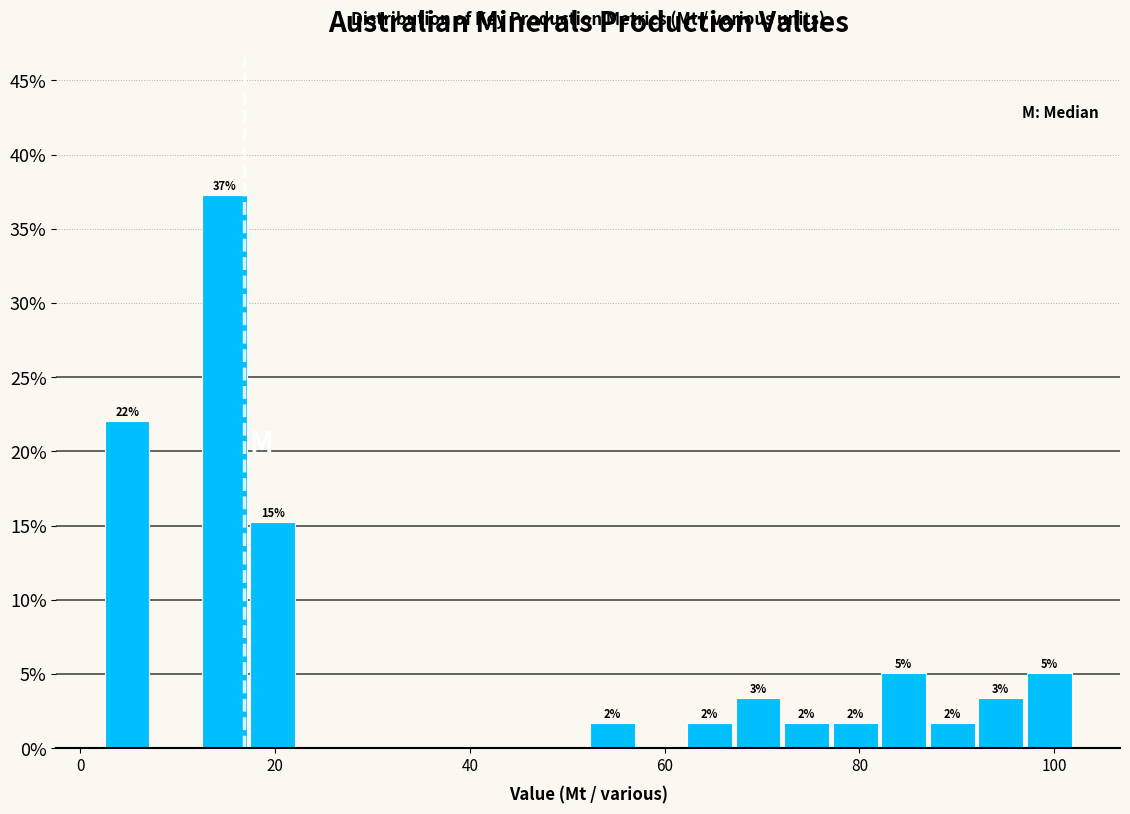

Around what value on the x-axis is the tallest bar? Give the approximate position of its centre, as read against the axis.

14